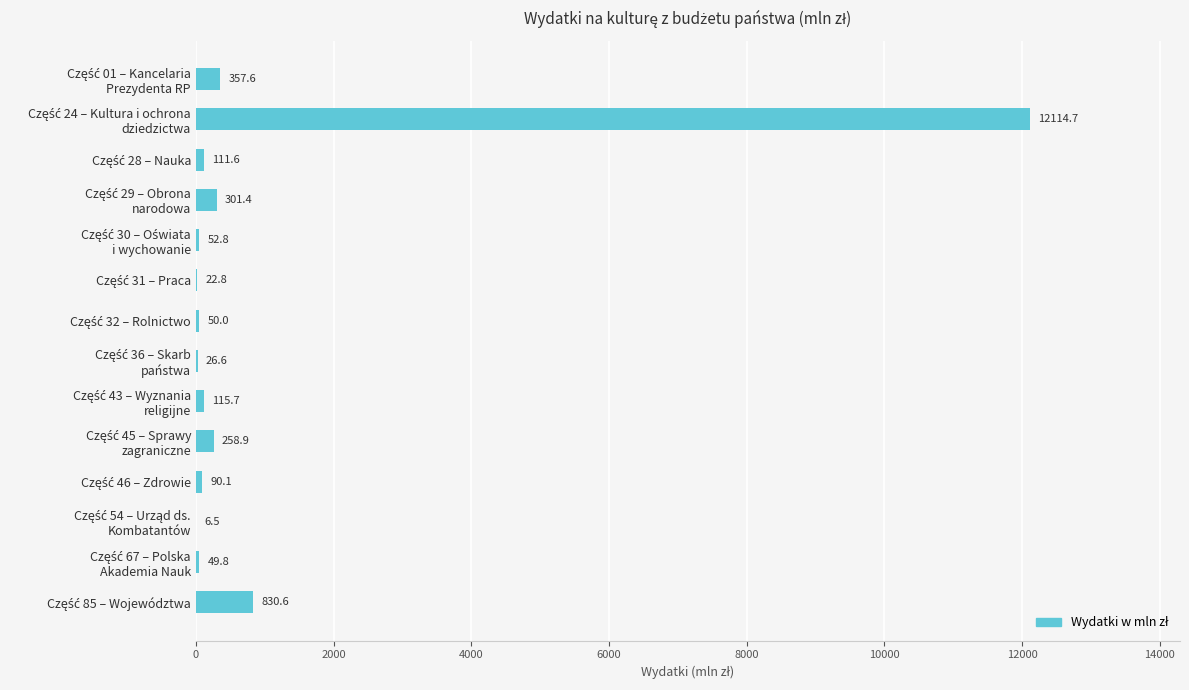

Are the bars horizontal?

Yes